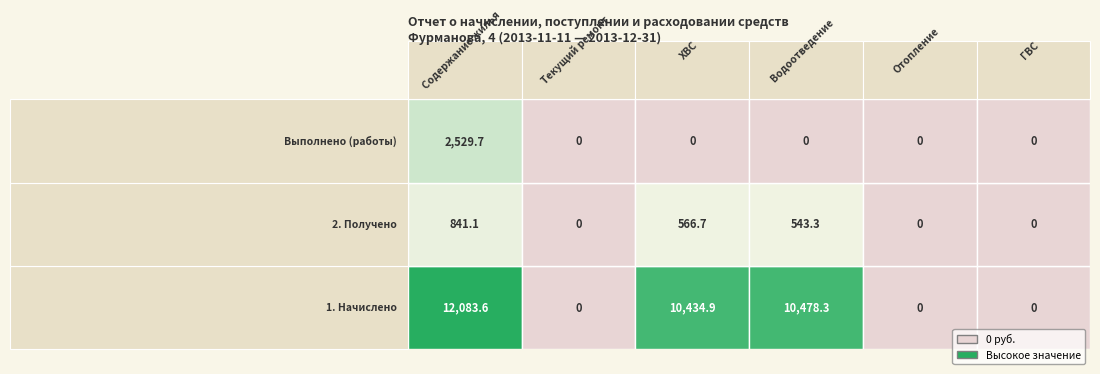

Reading left to right, list all the values displayed in this chart.

Содержание жилья: 0=12083.6	1=841.1	2=2529.7
Текущий ремонт: 0=0.0	1=0.0	2=0.0
ХВС: 0=10434.9	1=566.7	2=0.0
Водоотведение: 0=10478.3	1=543.3	2=0.0
Отопление: 0=0.0	1=0.0	2=0.0
ГВС: 0=0.0	1=0.0	2=0.0